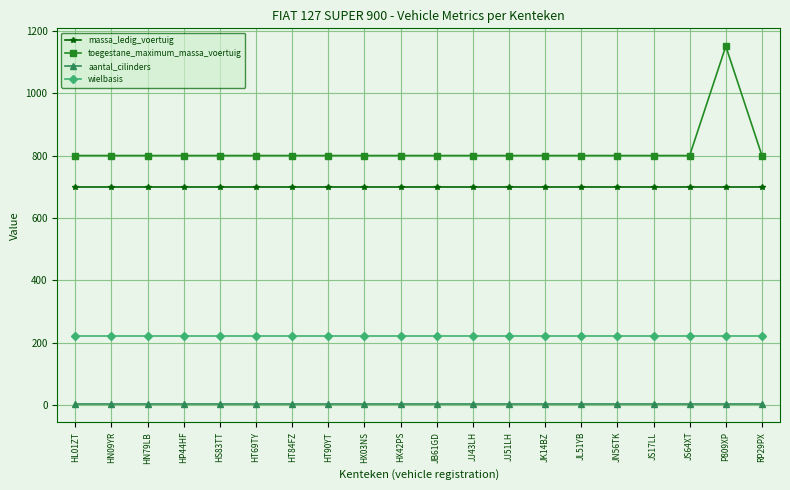

What is the total value across all series at JS64XT?

1727